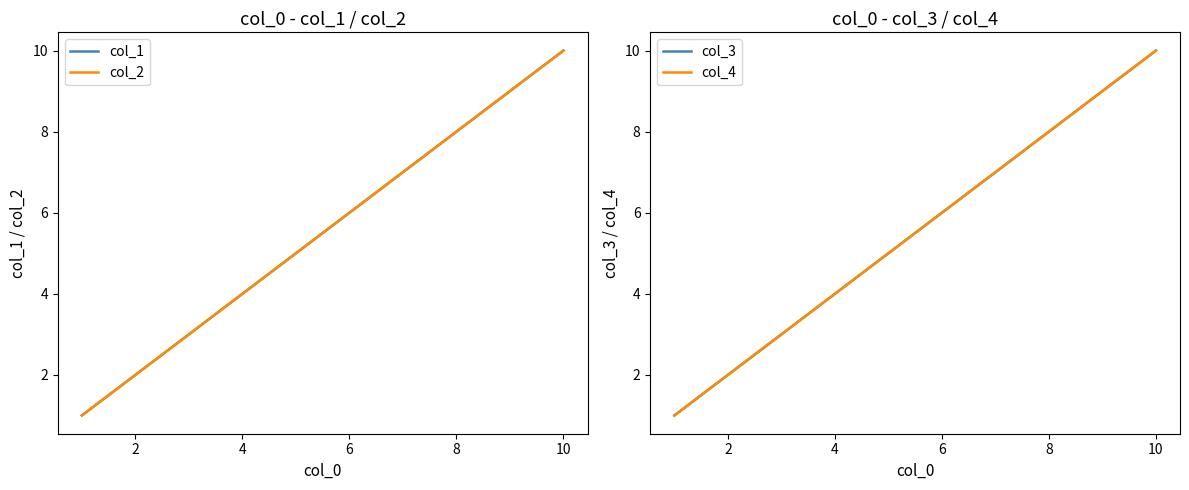

True or false: col_2 has more than 2 interior local peaks.

False